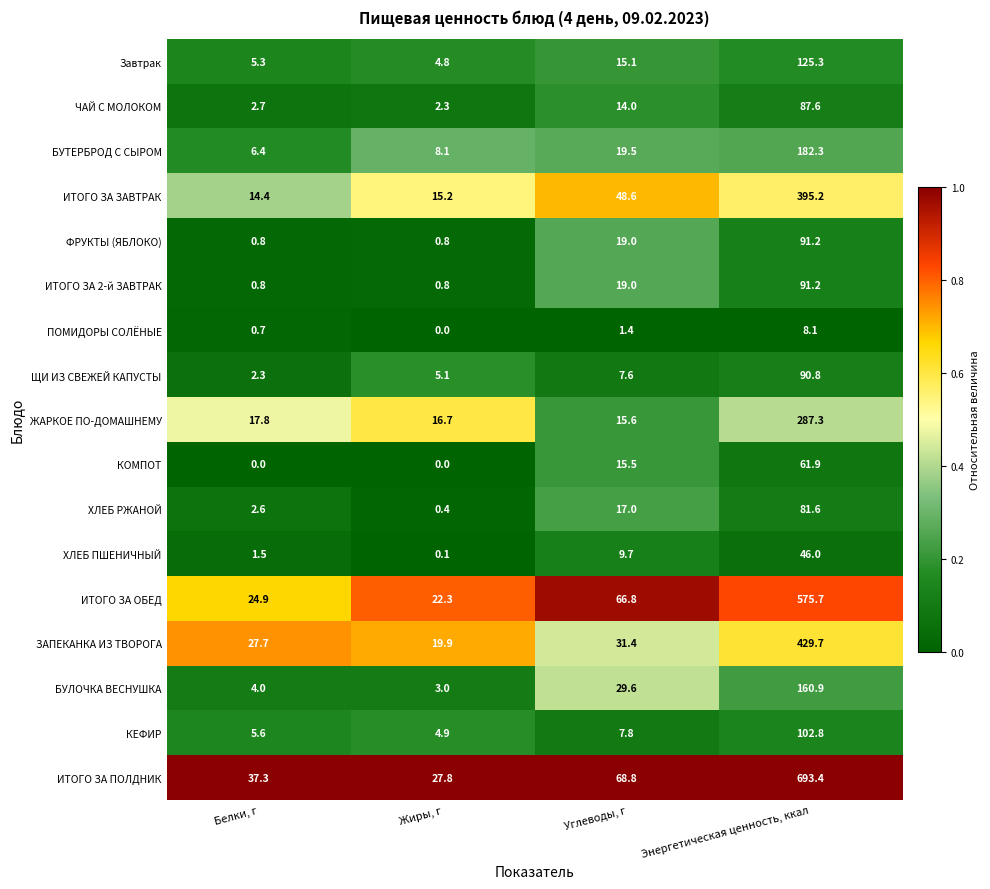

What is the maximum value shown in the chart?

693.4